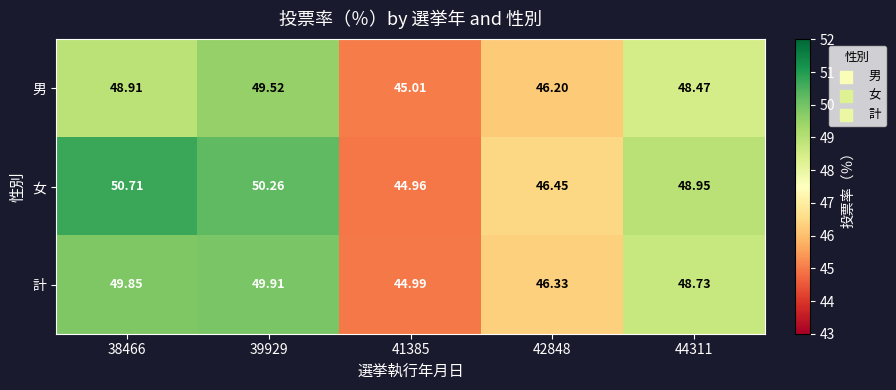

Is the value of 男 at 42848 greater than the value of 女 at 44311?

No